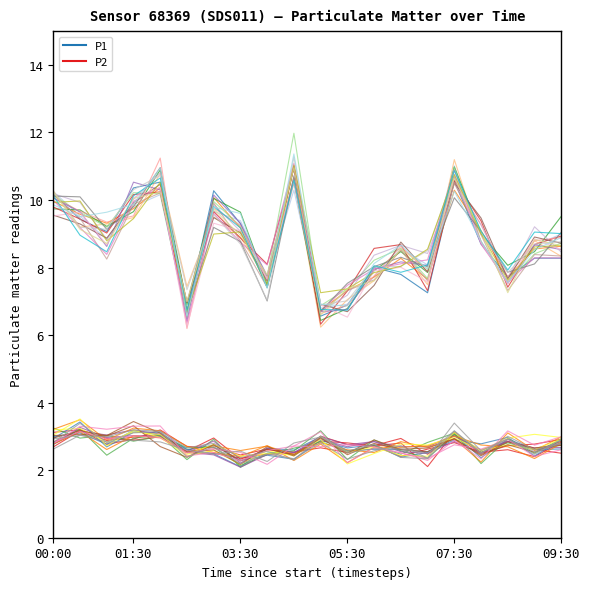

Does the chart display data point markers on the line(s)?

No